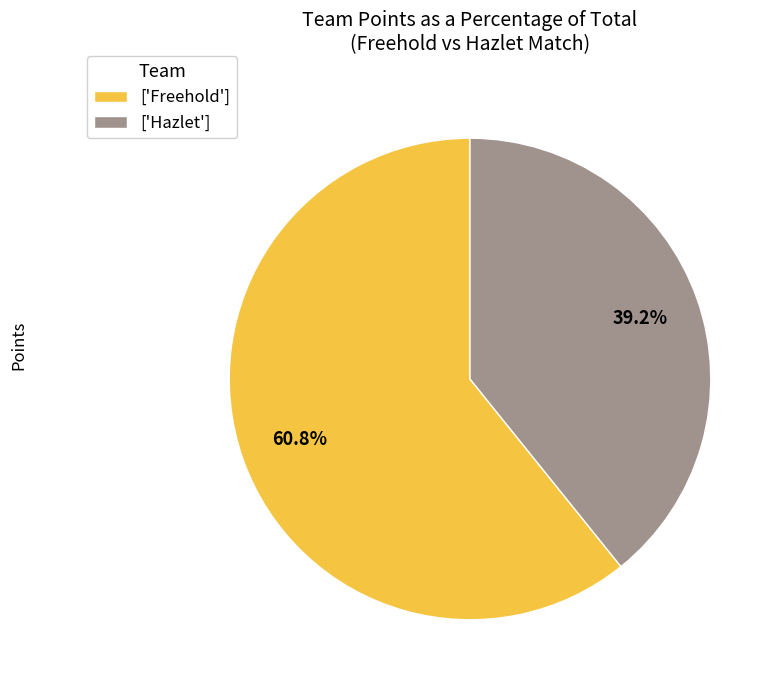

Approximately how many times larger is the value at ['Freehold'] compared to ['Hazlet']?

1.6